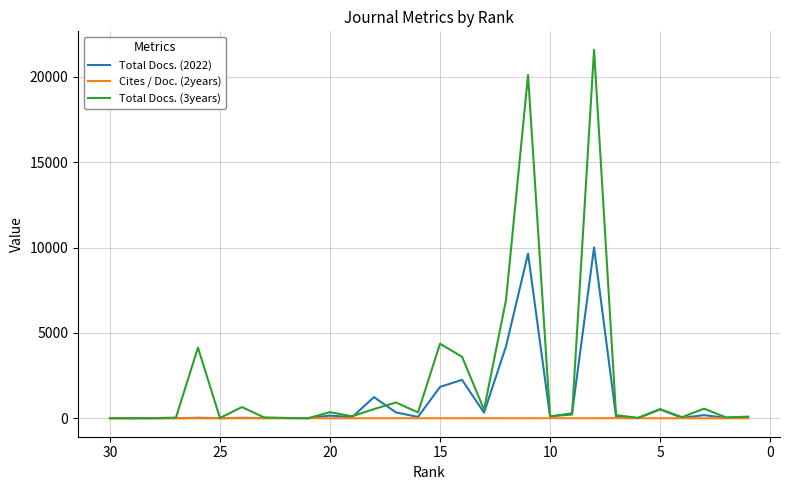

At which category does Cites / Doc. (2years) reach its first local valley?

25